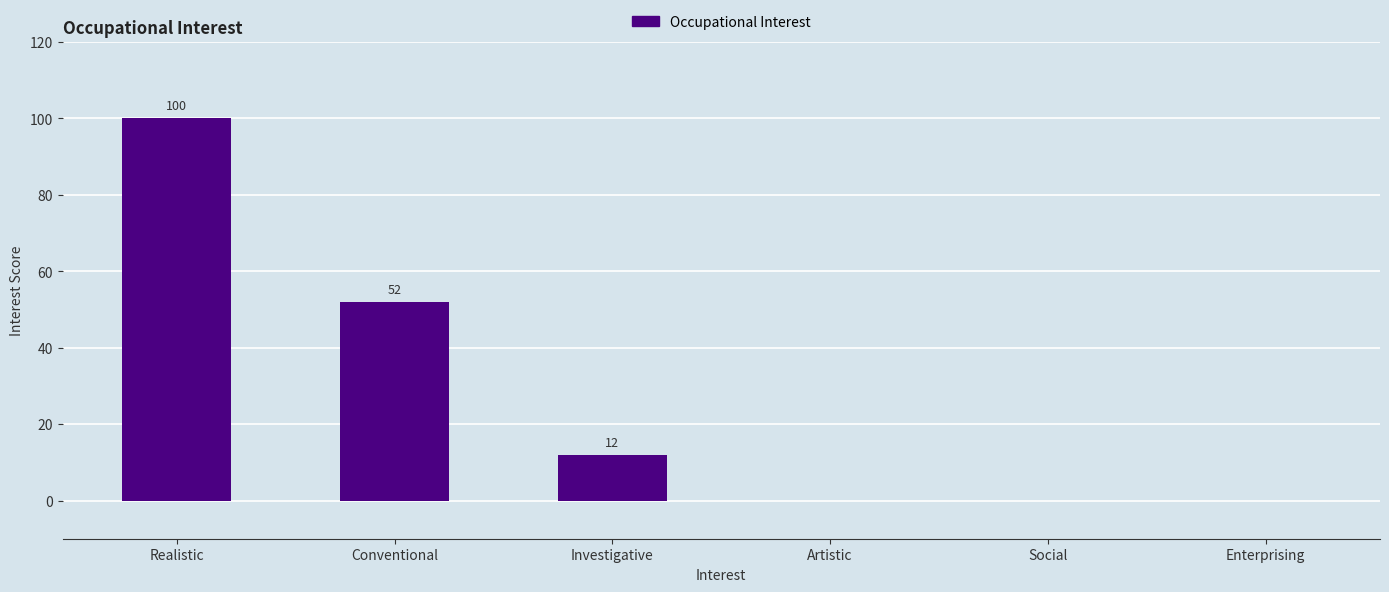

What is the sum of the values at Artistic and Realistic?

100